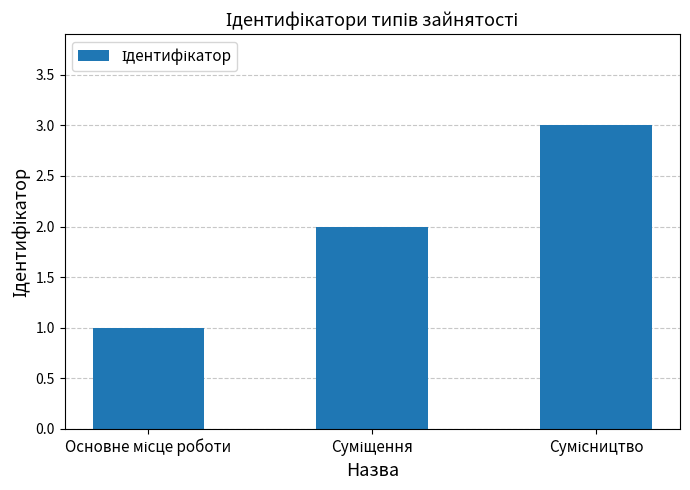

What is the sum of all values?

6